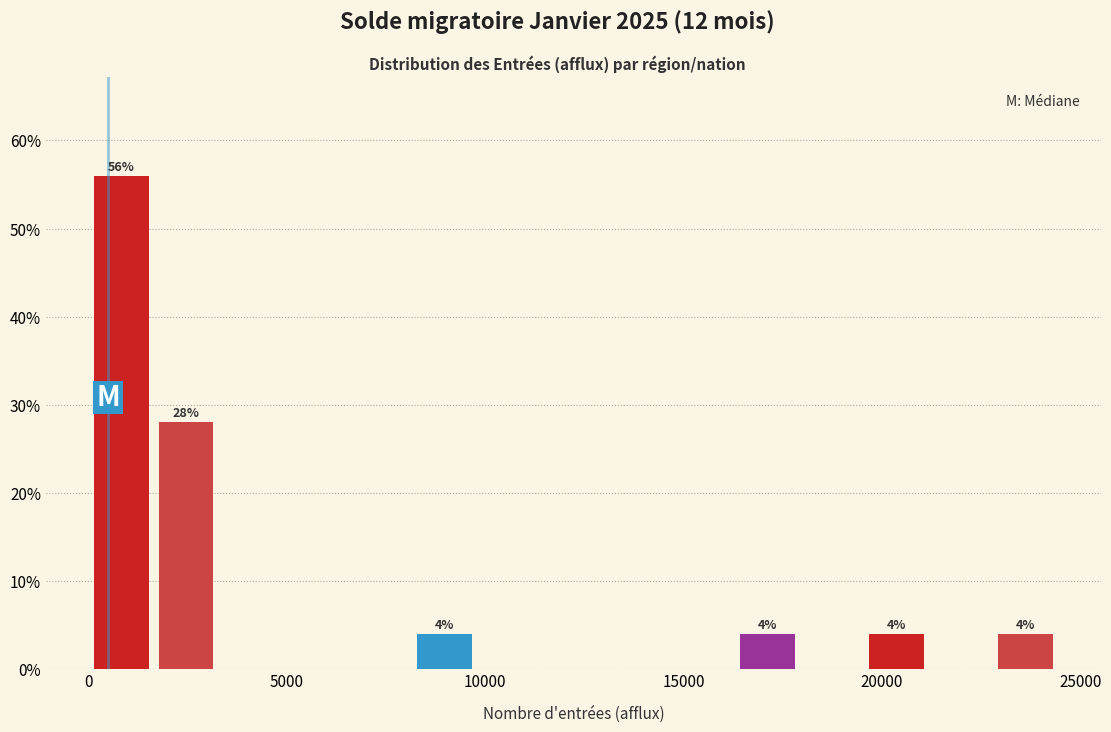

Read against the x-axis, roughly where is the centre of the tallest bar?

1000